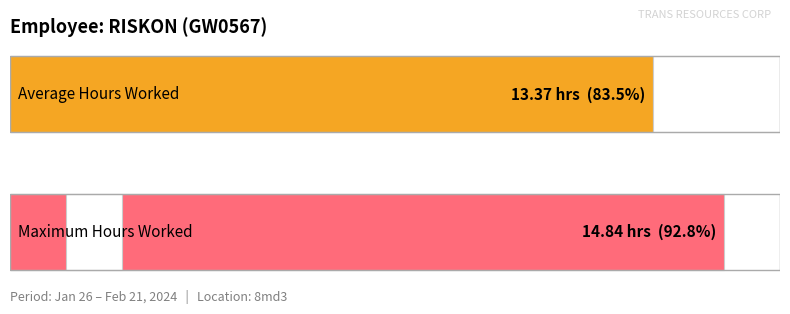

Are the bars grouped side by side (vs. stacked)?

No